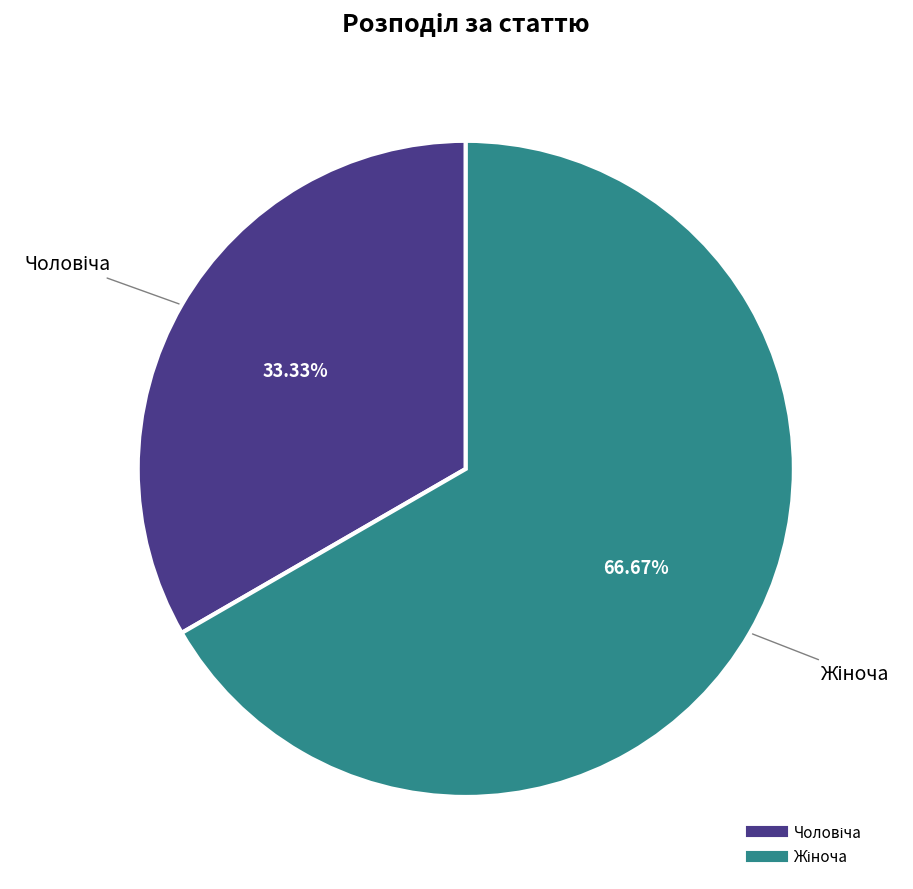

Does any single category account for the majority?

Yes